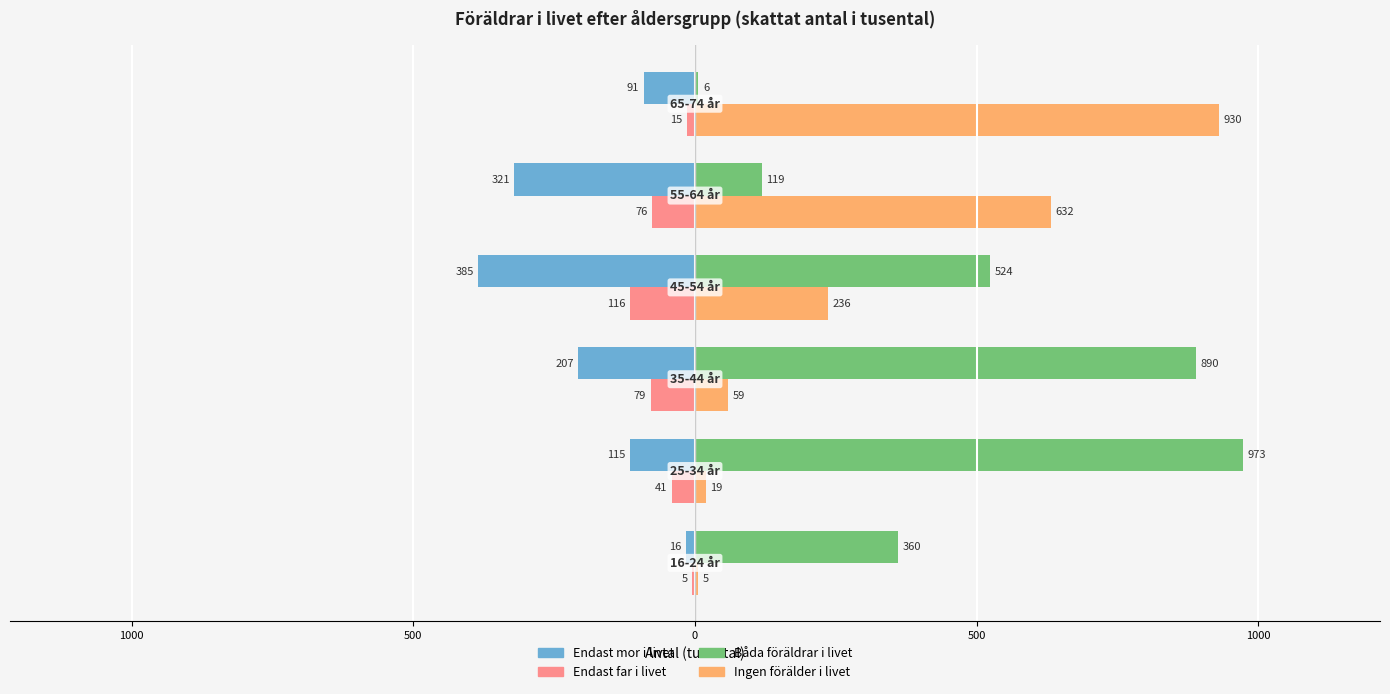

What is the average value of the Endast far i livet series?

-55